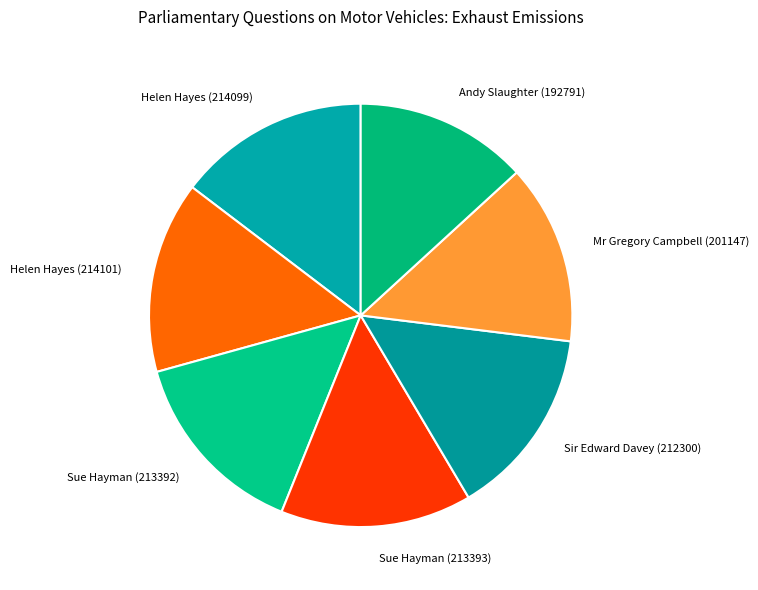

Is there a majority slice in this chart?

No